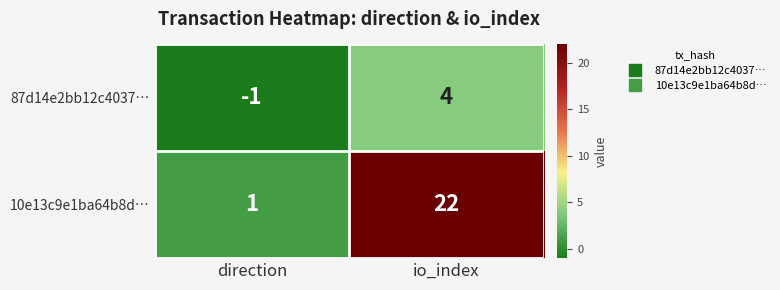

What is the difference between the 10e13c9e1ba64b8d… values at direction and io_index?

21